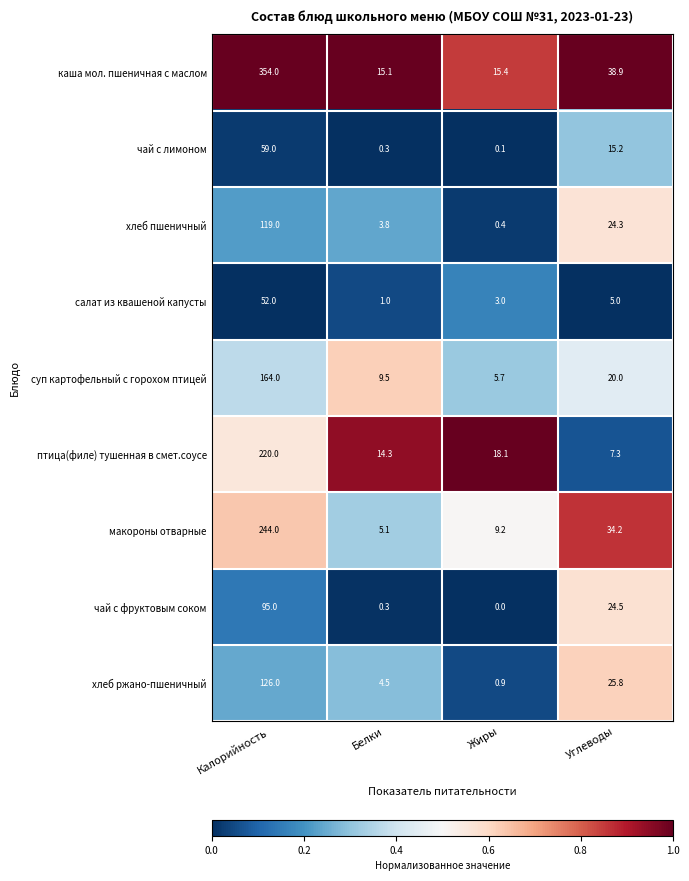

Is it true that птица(филе) тушенная в смет.соусе equals 3.0 at Белки?

False